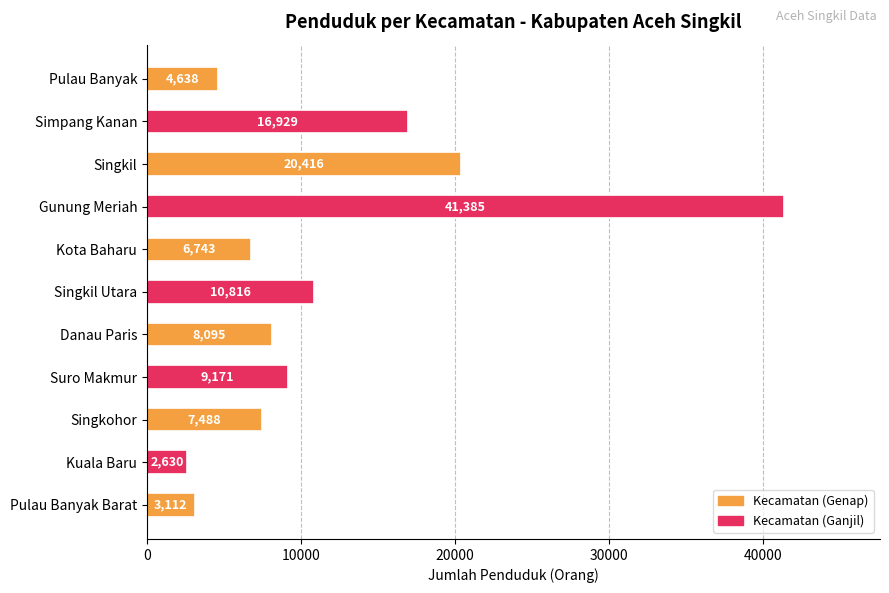

What is the label of the 10th bar from the bottom?

Simpang Kanan